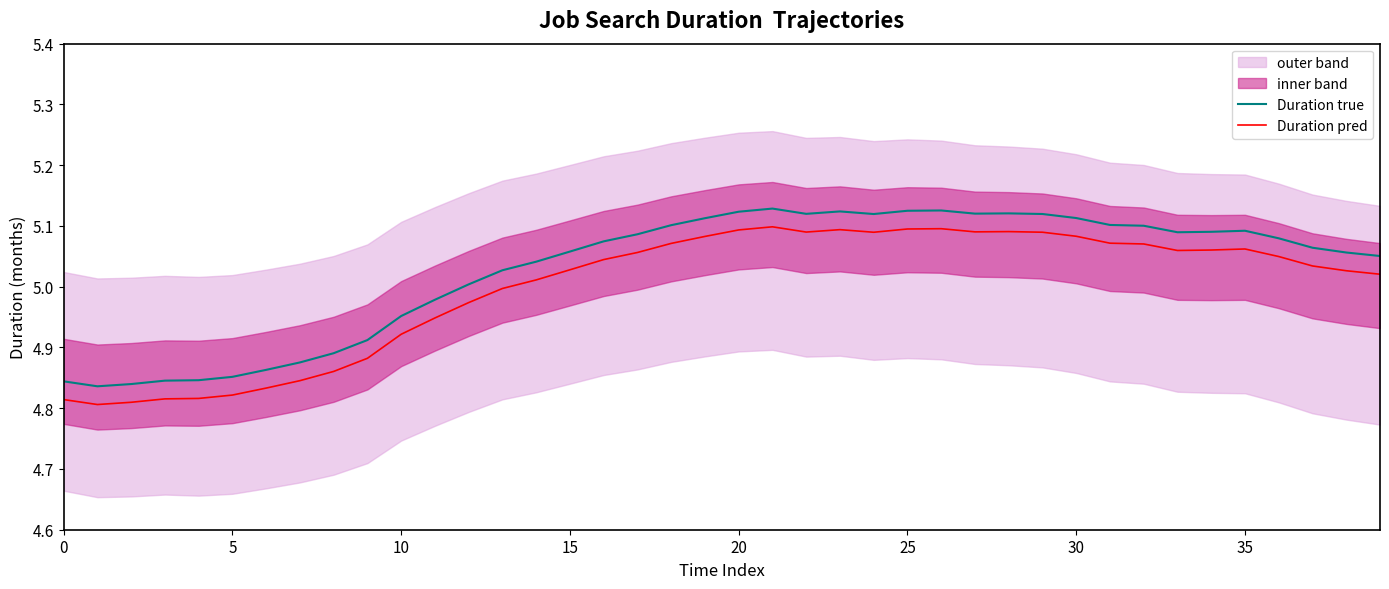

The value of Duration pred at 29 is 5.1. True or false?

True